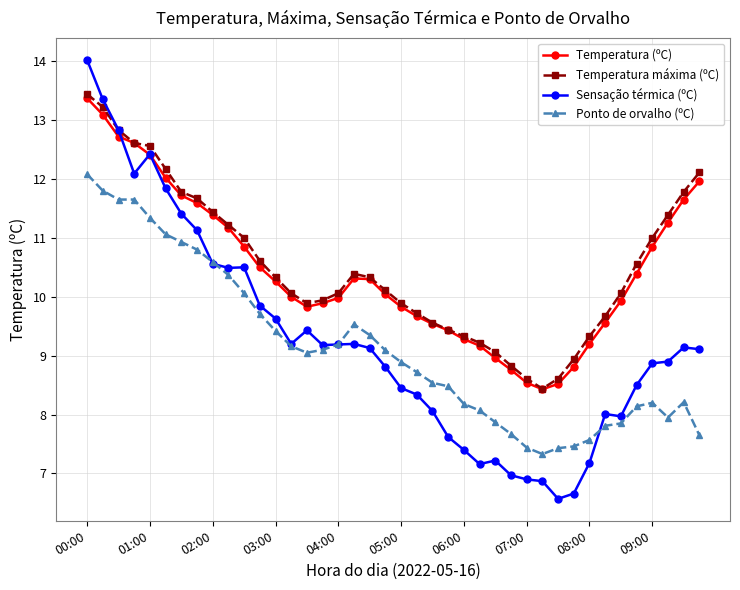

True or false: Ponto de orvalho (ºC) and Temperatura máxima (ºC) cross at least once.

False